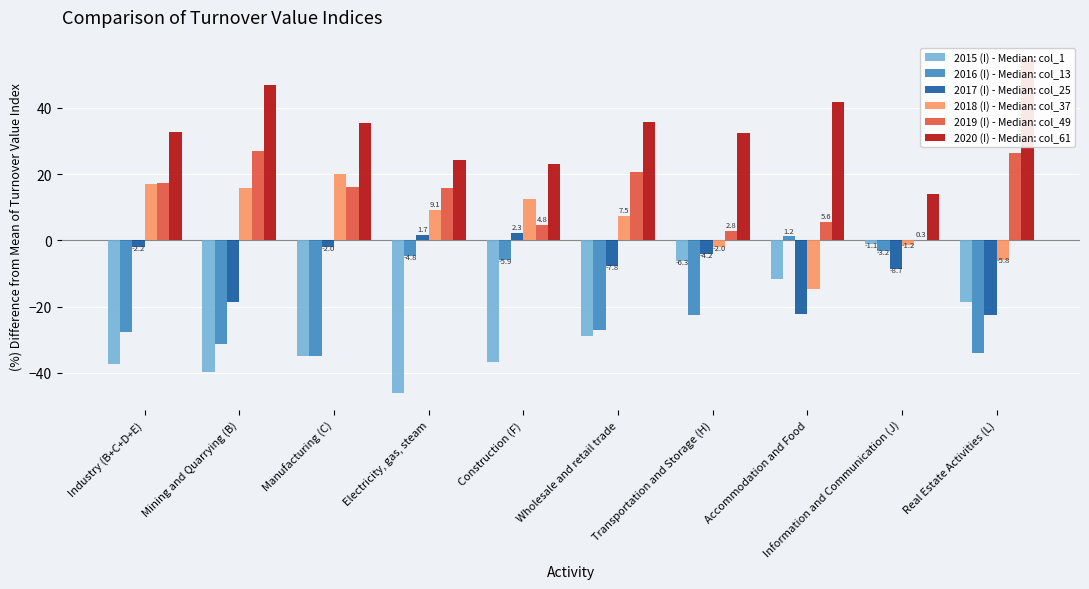

What is the label of the 2nd bar from the left?

Mining and Quarrying (B)